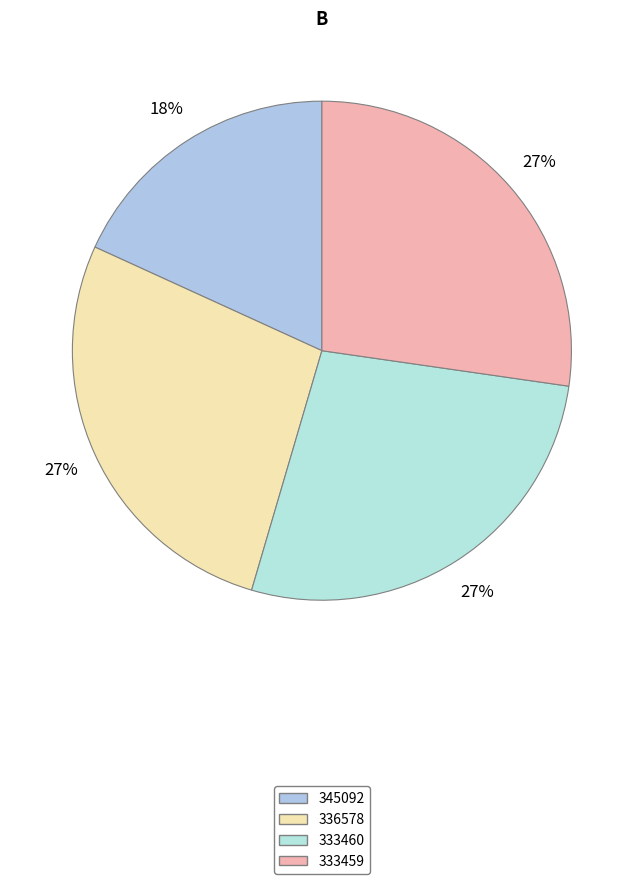

To the nearest percent, what percentage of the pie is 336578?

27%